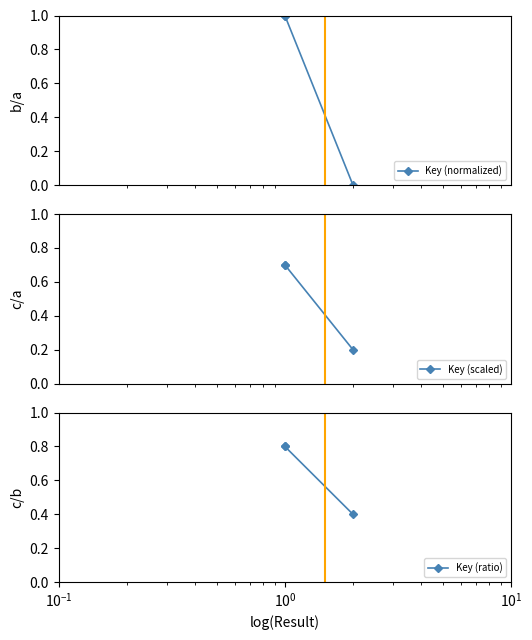

How many series are shown in this chart?

3